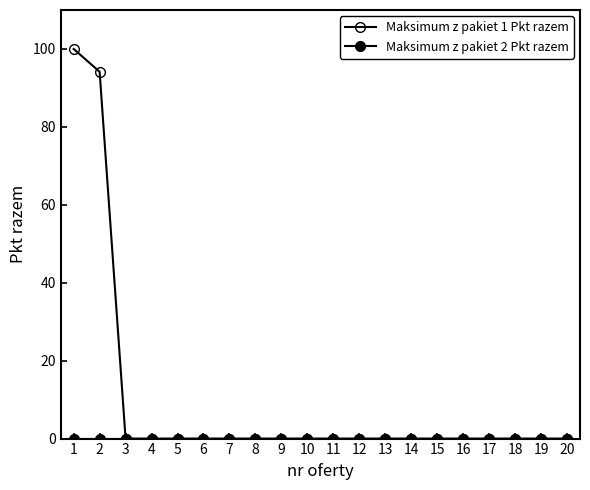

True or false: Maksimum z pakiet 2 Pkt razem has more than 1 points higher than both neighbors.

False